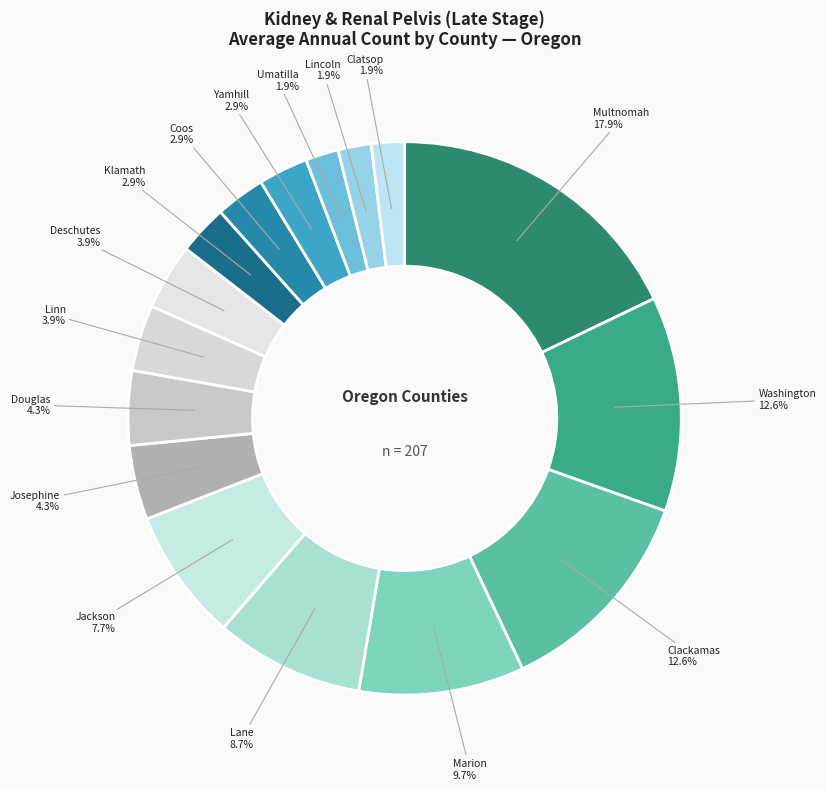

Does any single category account for the majority?

No